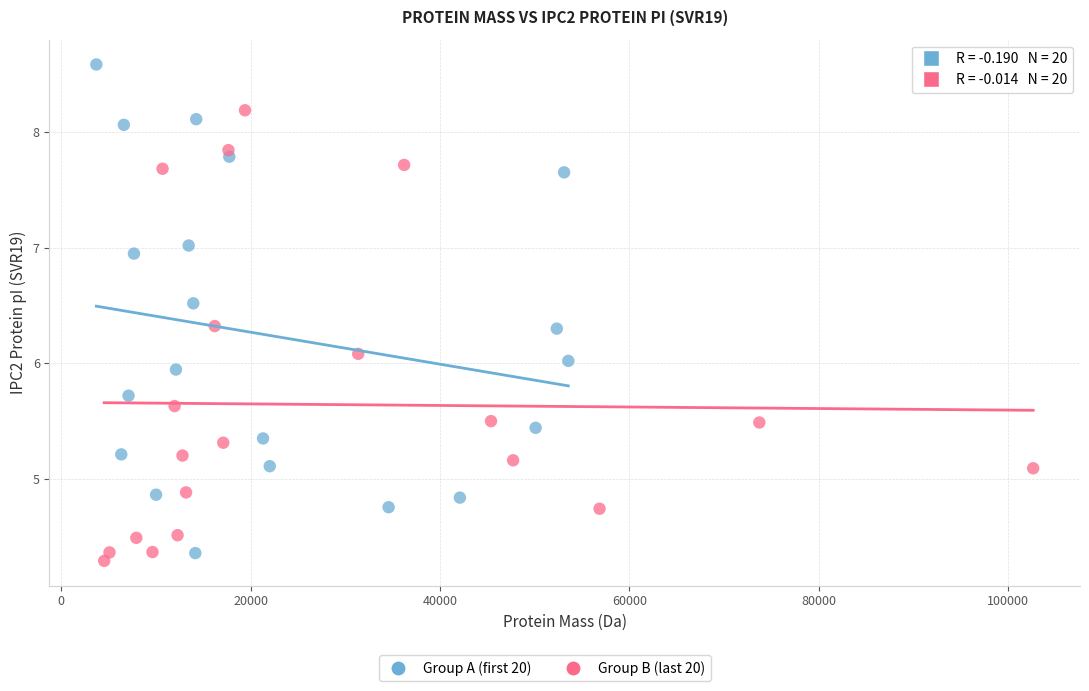

Which series has the widest spread of Y values?

Group A (first 20)